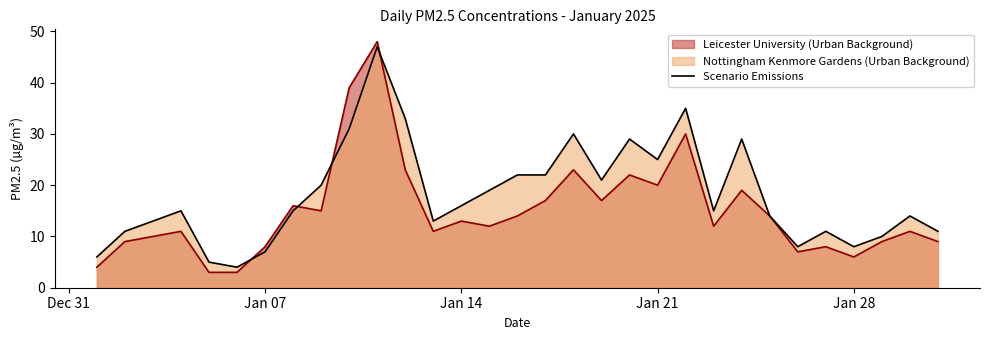

True or false: there are more than 2 points higher than both neighbors.

True